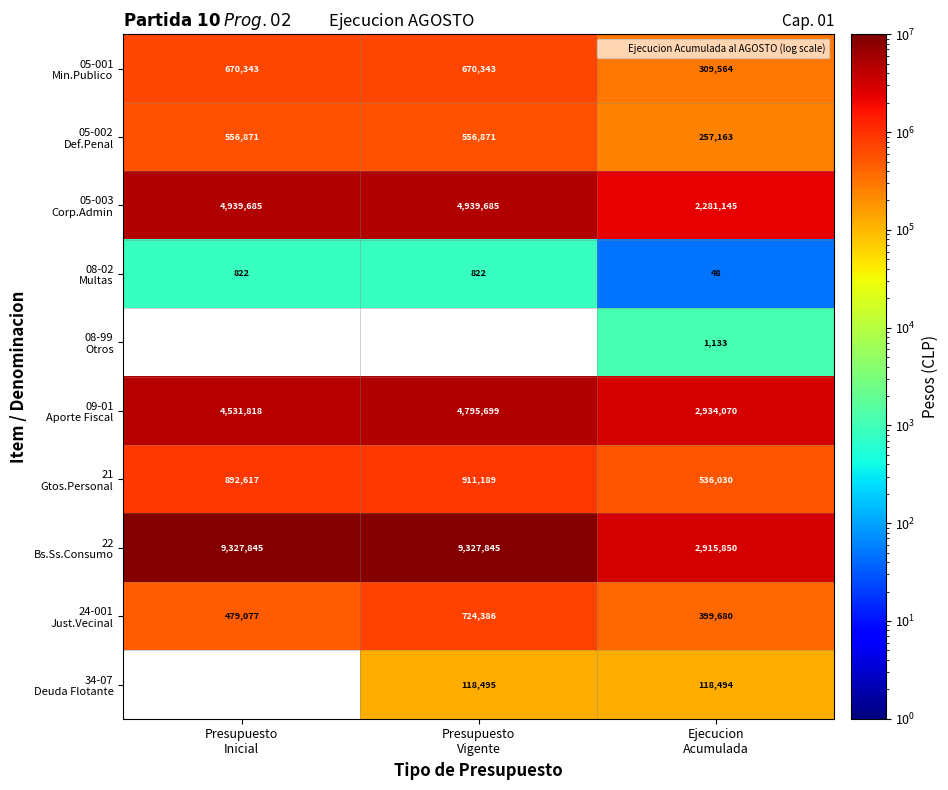

What is the lowest value of the 21 Gtos.Personal series?

536030.0